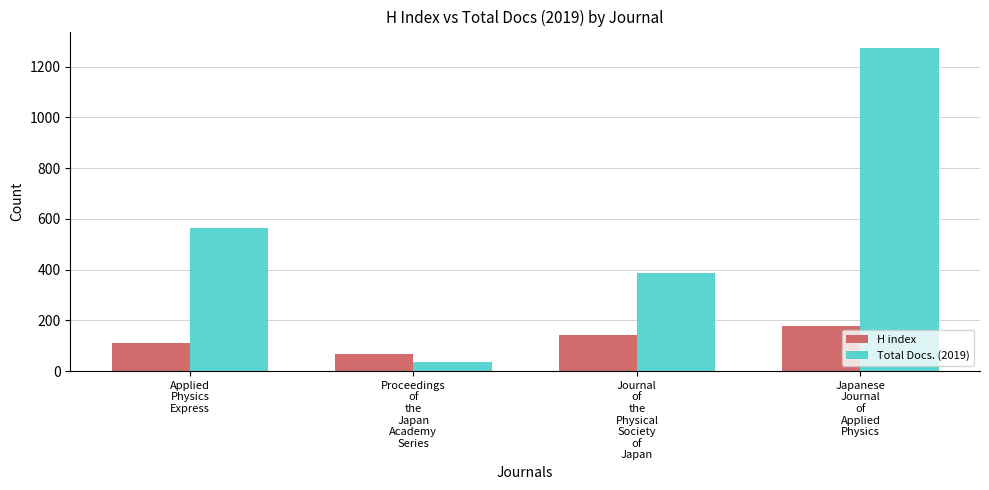

At which label is H index closest to 122?

Applied
Physics
Express